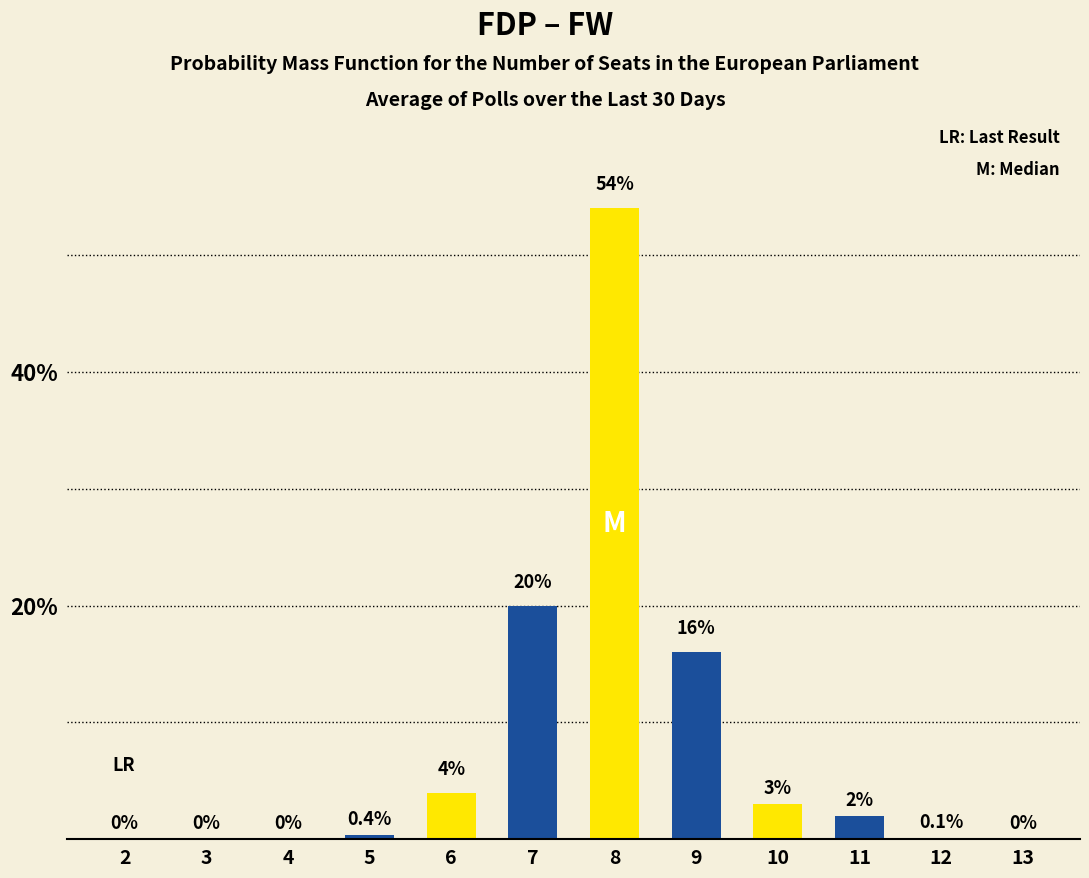

Reading right to left, list all the values displayed in this chart.

13=0.0	12=0.1	11=2.0	10=3.0	9=16.0	8=54.0	7=20.0	6=4.0	5=0.4	4=0.0	3=0.0	2=0.0